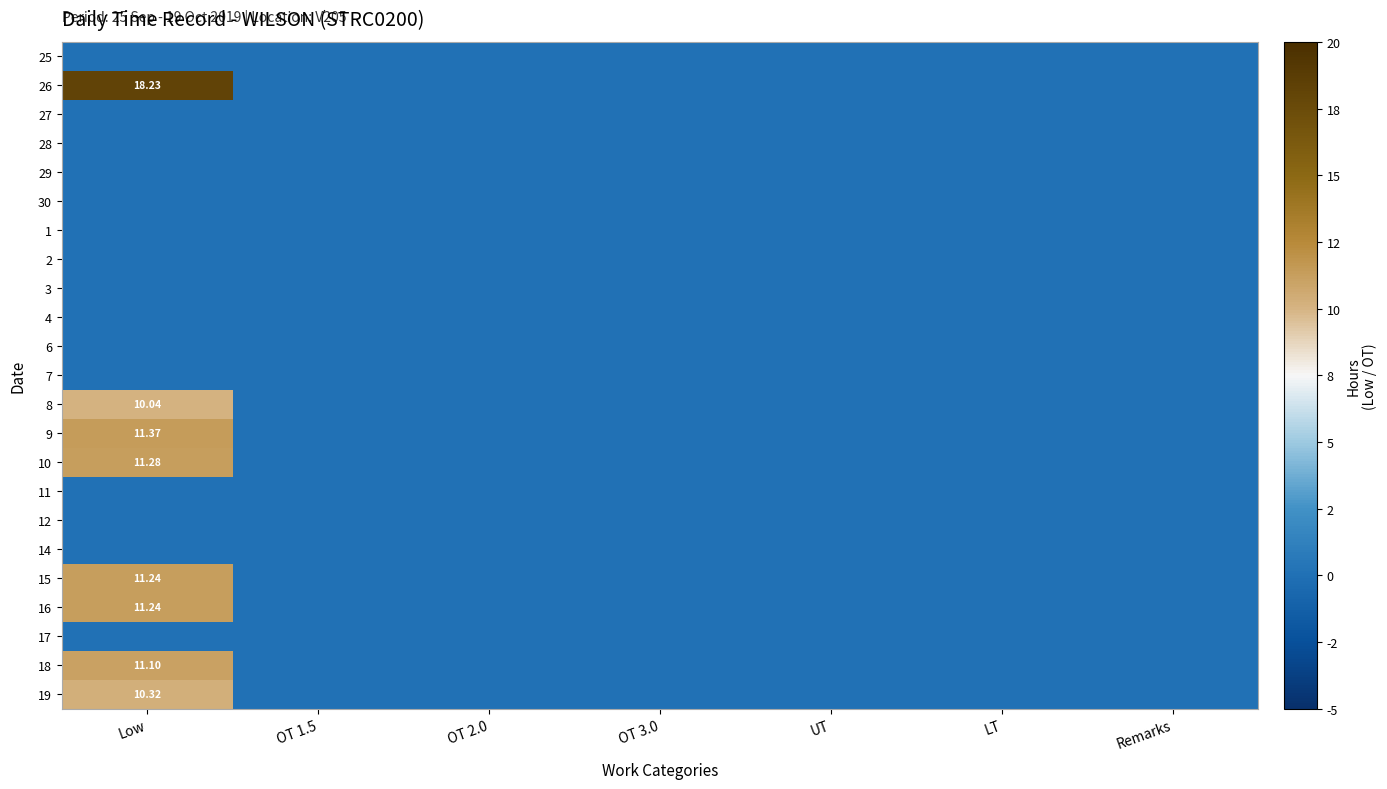

At how many categories does at least one series exceed 15?

1